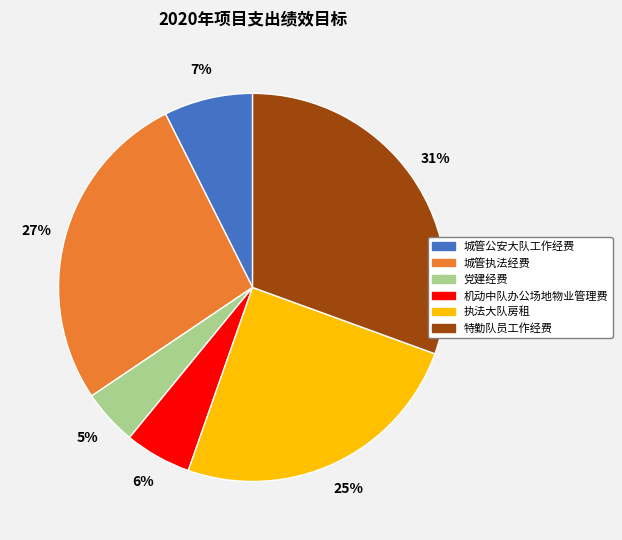

Is the sum of 党建经费 and 机动中队办公场地物业管理费 greater than half?

No